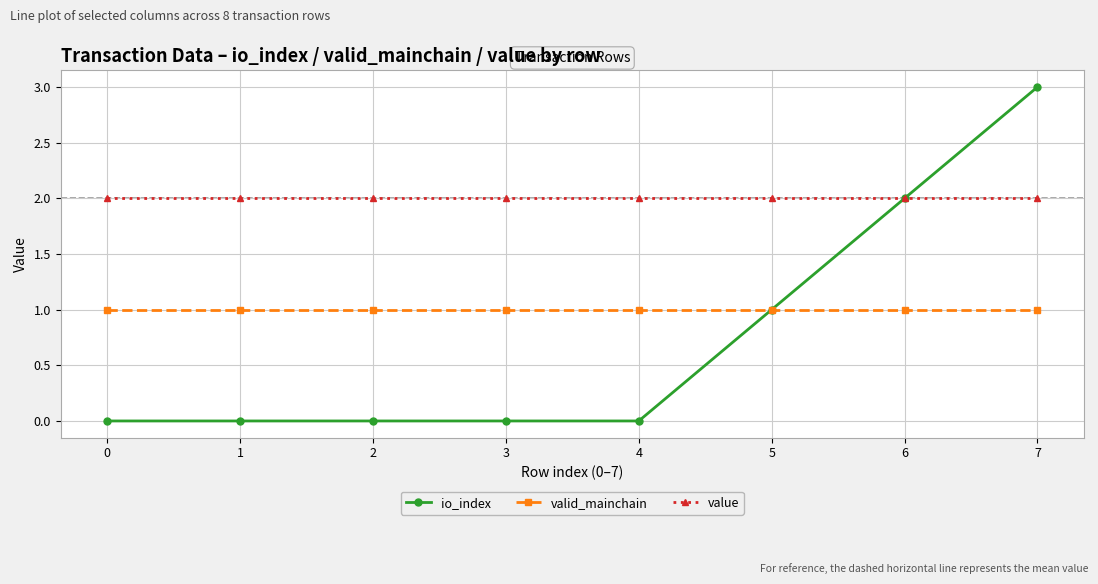

Reading right to left, what are all the values shown in this chart?

io_index: 3.0	2.0	1.0	0.0	0.0	0.0	0.0	0.0
valid_mainchain: 1.0	1.0	1.0	1.0	1.0	1.0	1.0	1.0
value: 2.0	2.0	2.0	2.0	2.0	2.0	2.0	2.0